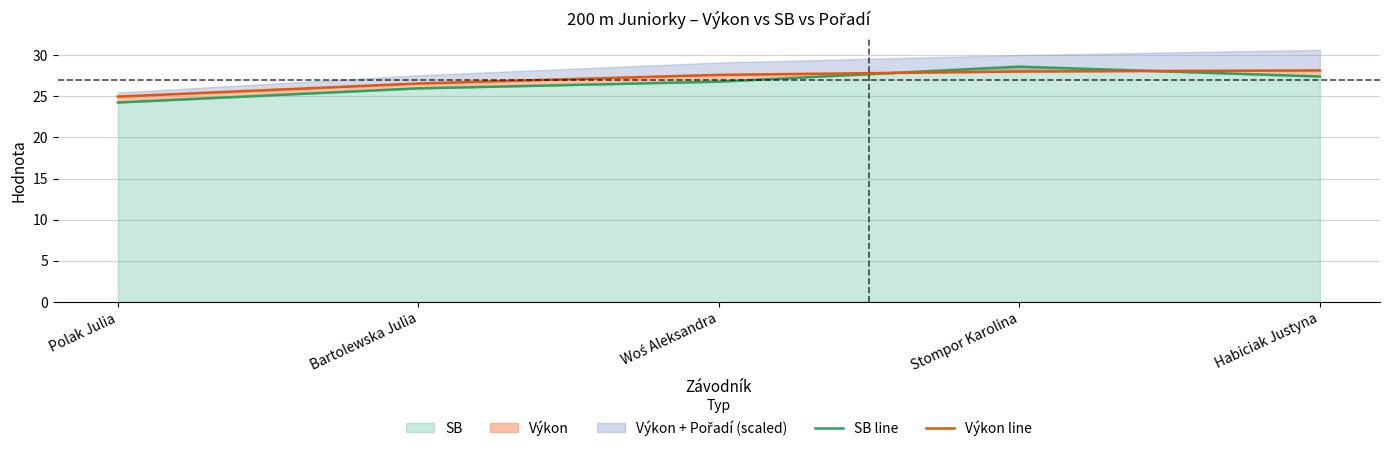

Which category has the highest value in the SB series?

Stompor Karolina